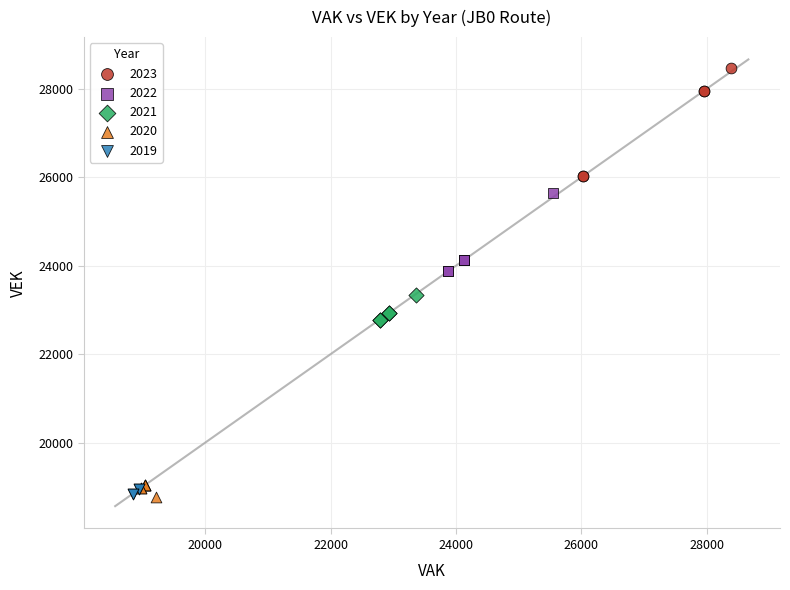

Which series contains the highest Y value?

2023